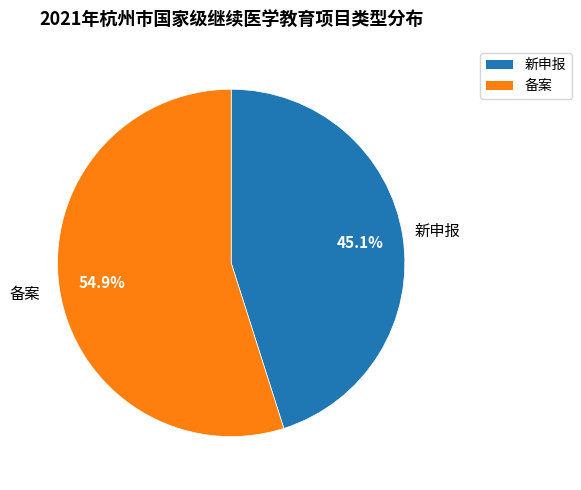

To the nearest percent, what is the difference between the 新申报 and 备案 slice percentages?

10%